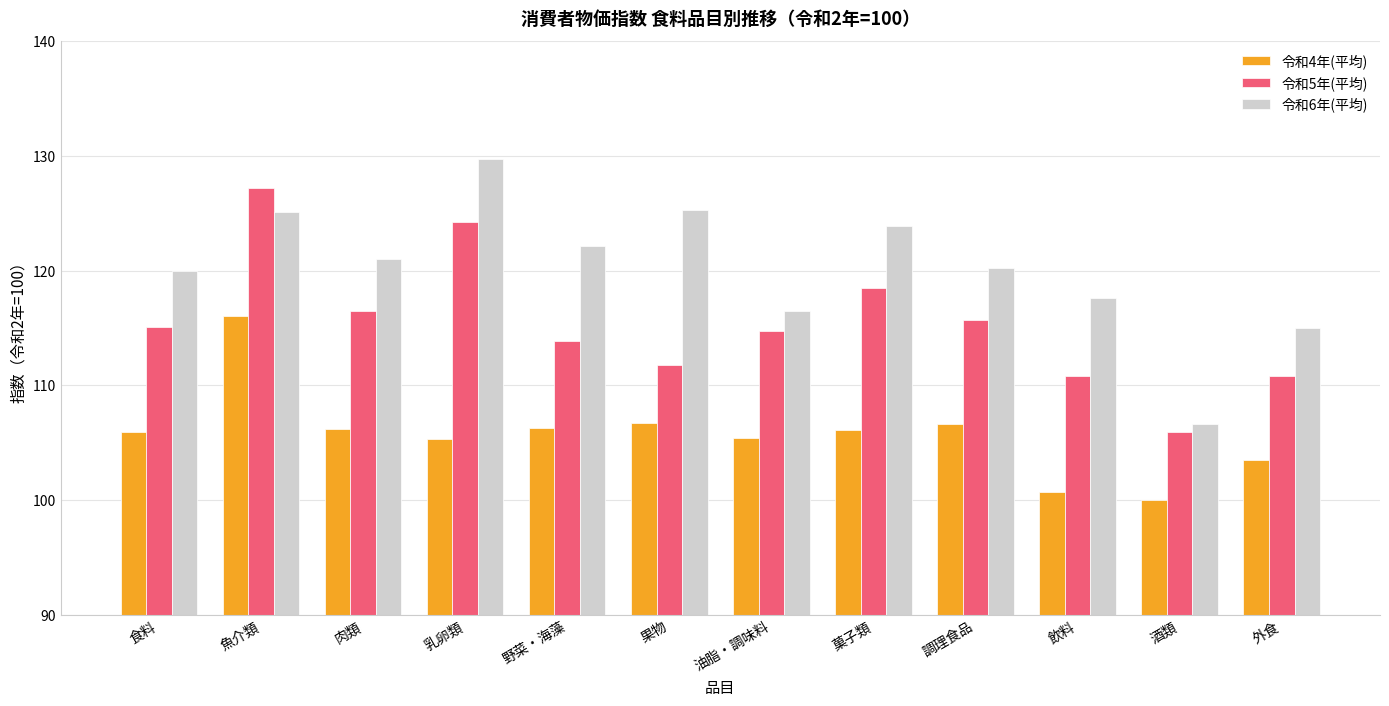

Where does the 令和6年(平均) series first go above 121?

魚介類